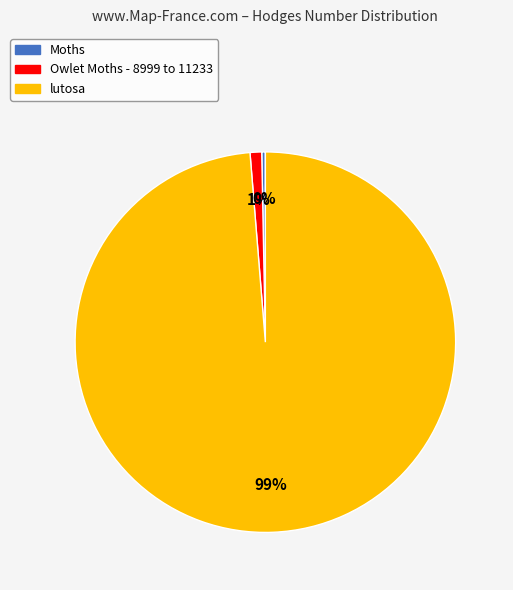

Is there a majority slice in this chart?

Yes